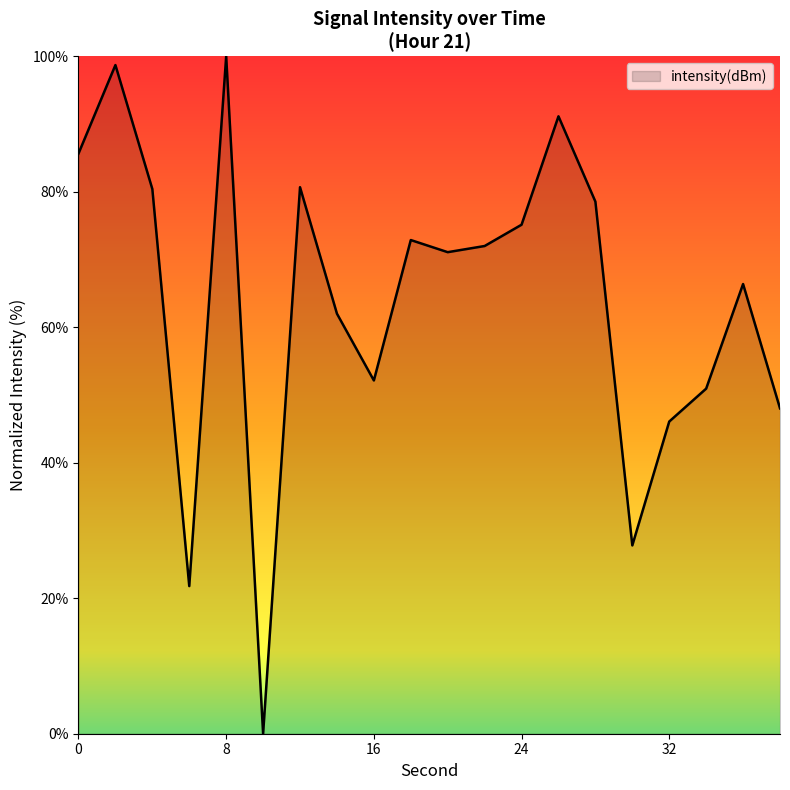

What is the difference between the maximum and minimum values?

100.0